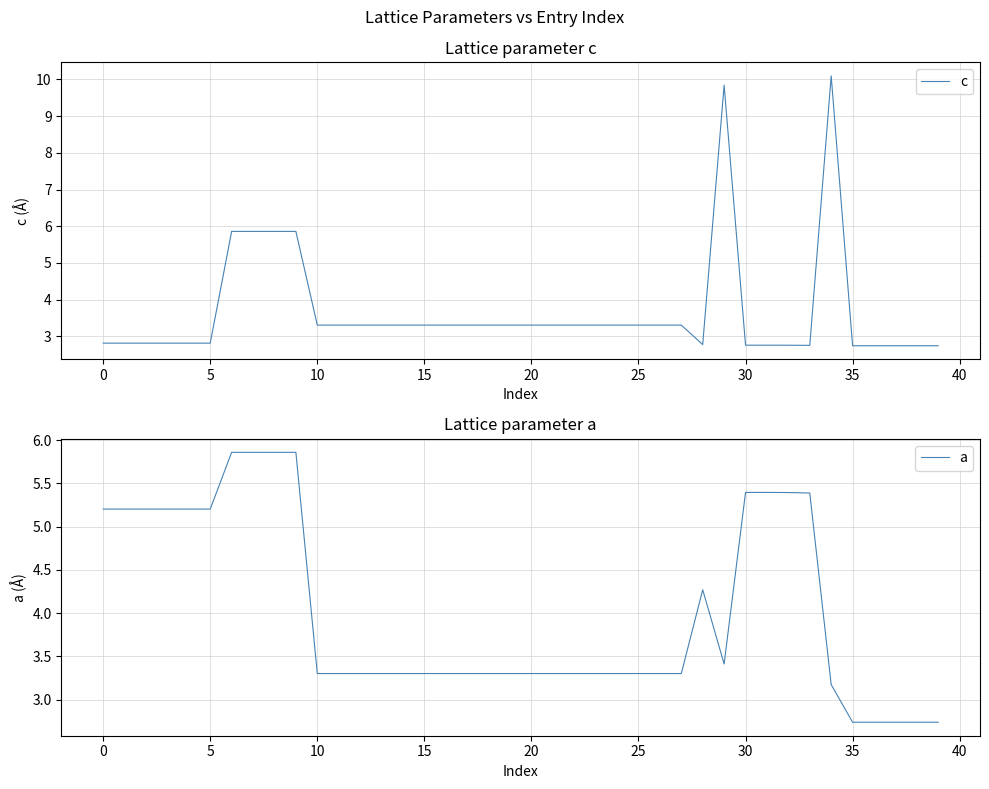

Which series has the largest range (max minus min)?

c